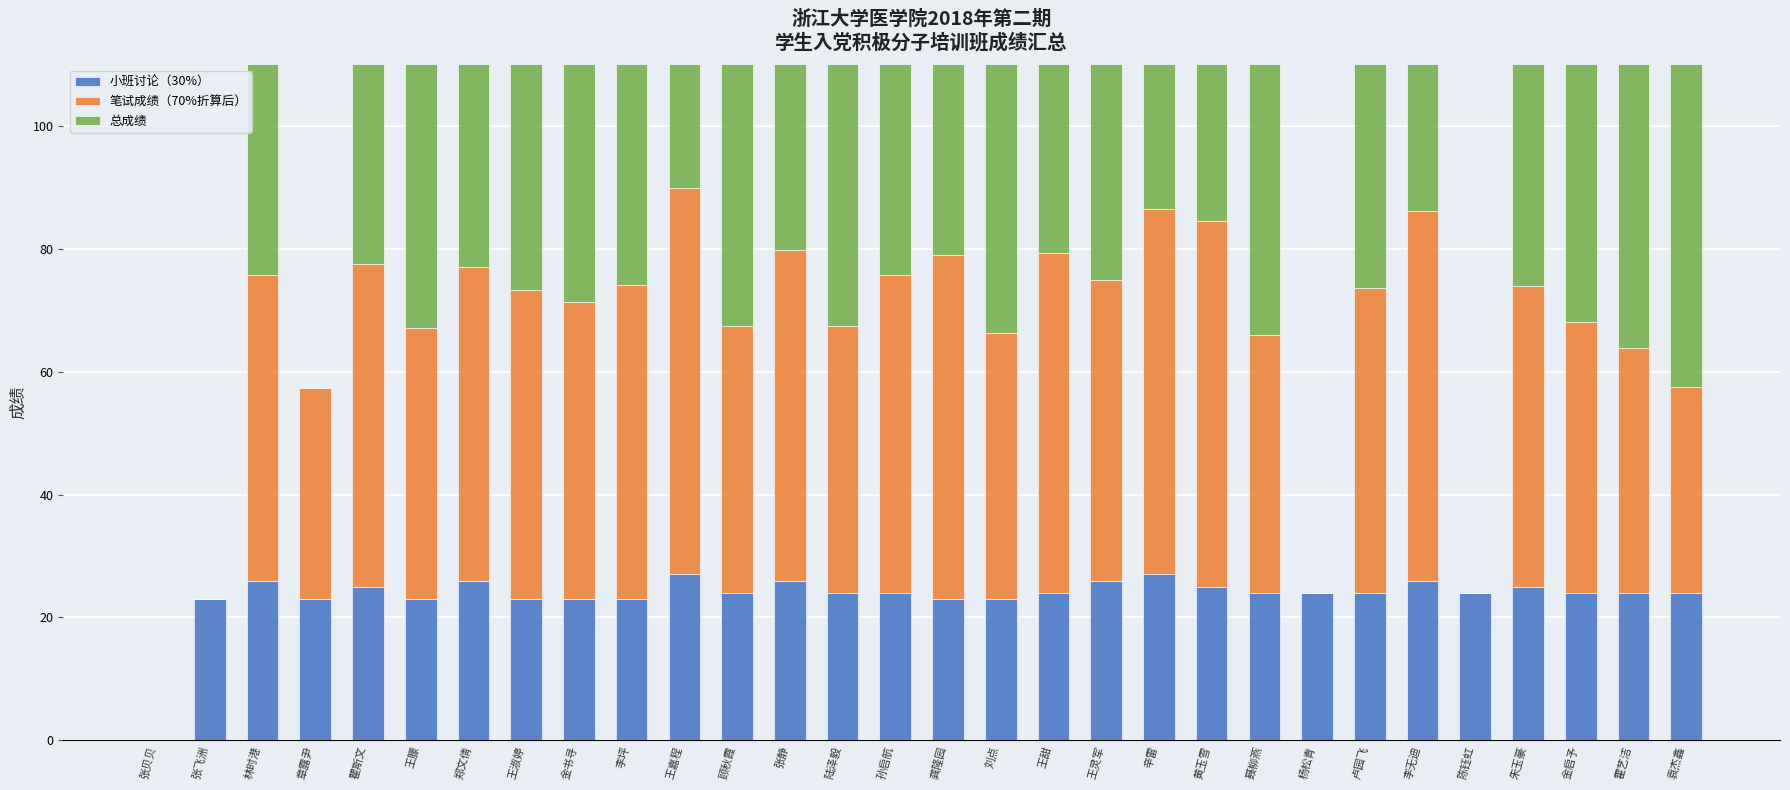

What is the difference between the highest and lowest values at 陈钰虹?

24.0